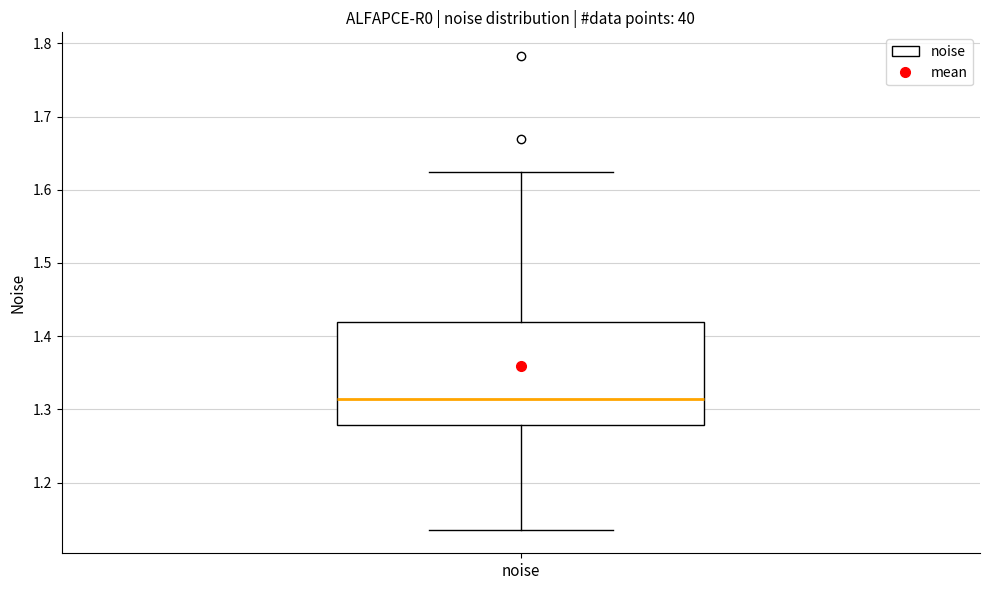

Read this box plot against the y-axis: the position of the median line, the range covered by the box, and the ends of both whiskers. The values are not printed on the chart, so give them approximately, as read against the axis.

median 1.31, box 1.28 to 1.42, whiskers 1.14 to 1.62